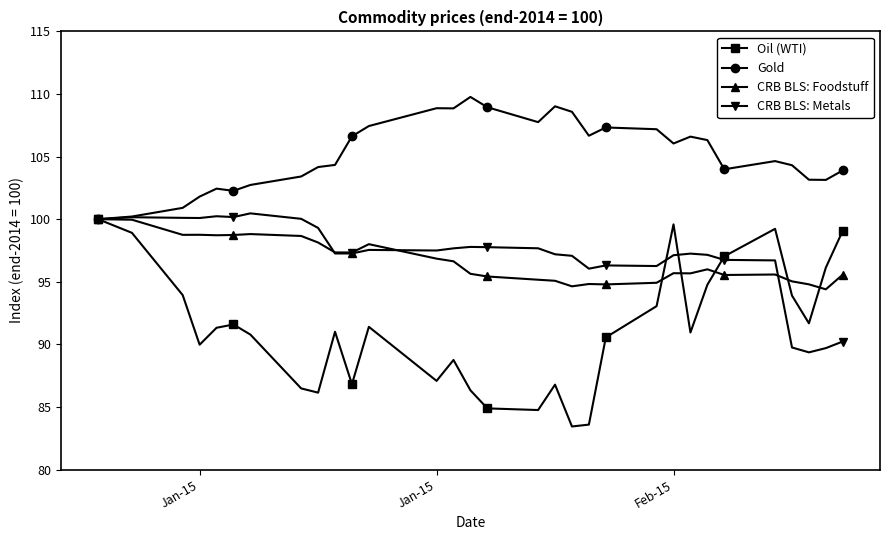

What is the lowest value of the CRB BLS: Foodstuff series?

94.4